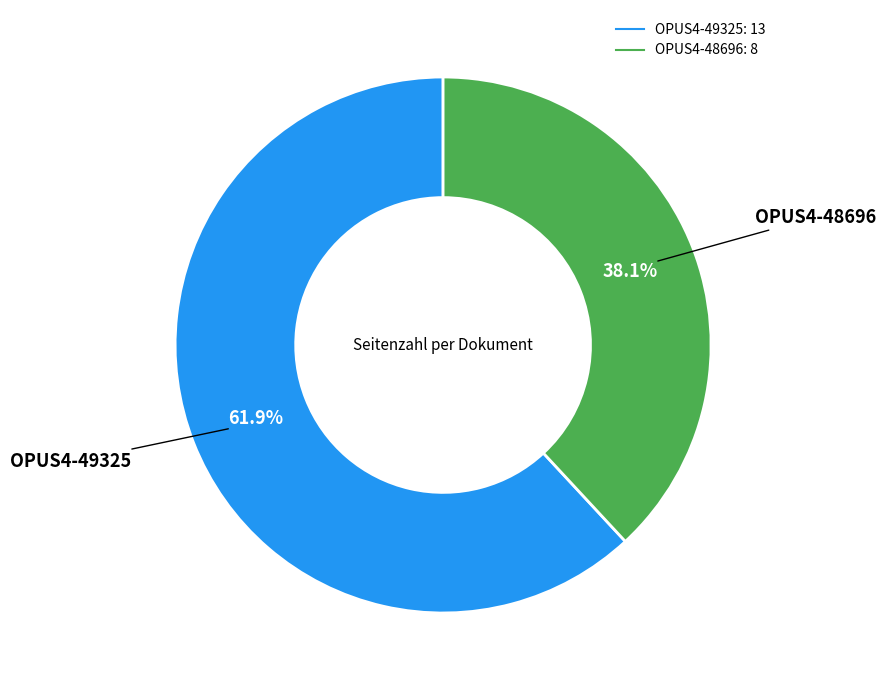

To the nearest percent, what percentage of the pie is OPUS4-48696?

38%